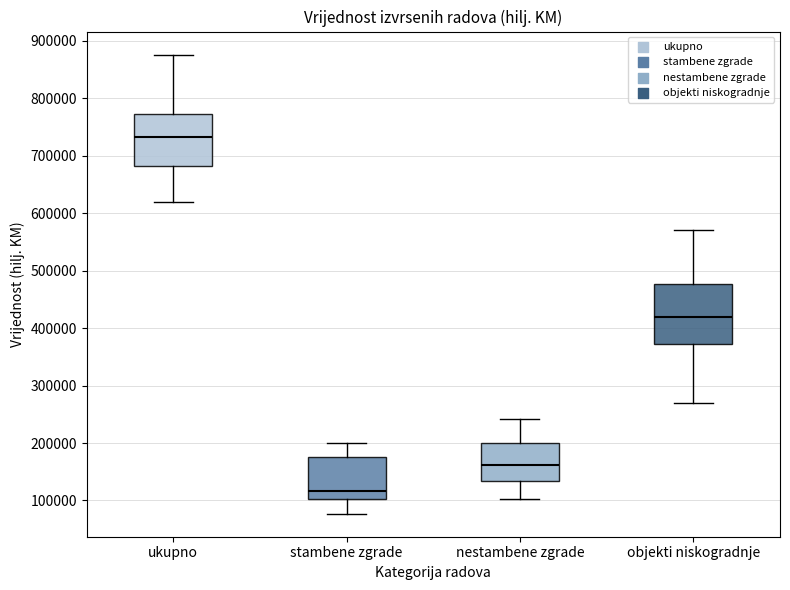

Which box is the tallest, from its lower edge to its upper edge?

objekti niskogradnje